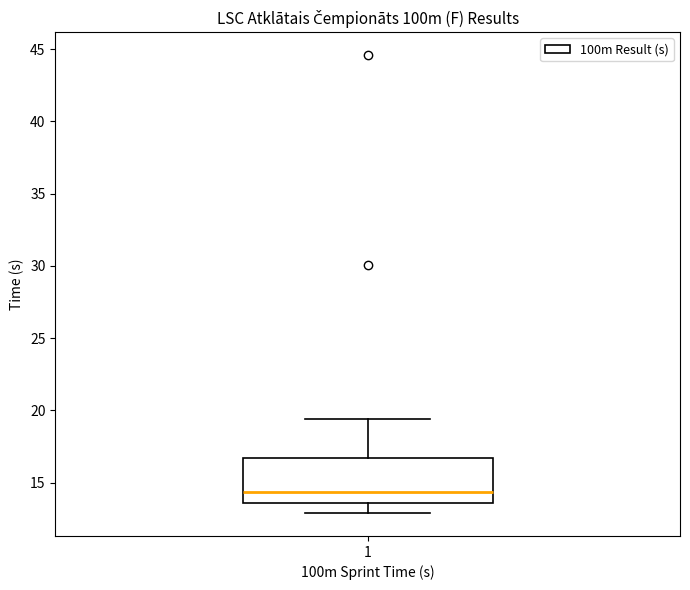

Read this box plot against the y-axis: the position of the median line, the range covered by the box, and the ends of both whiskers. The values are not printed on the chart, so give them approximately, as read against the axis.

median 14.5, box 13.5 to 16.5, whiskers 13.0 to 19.5